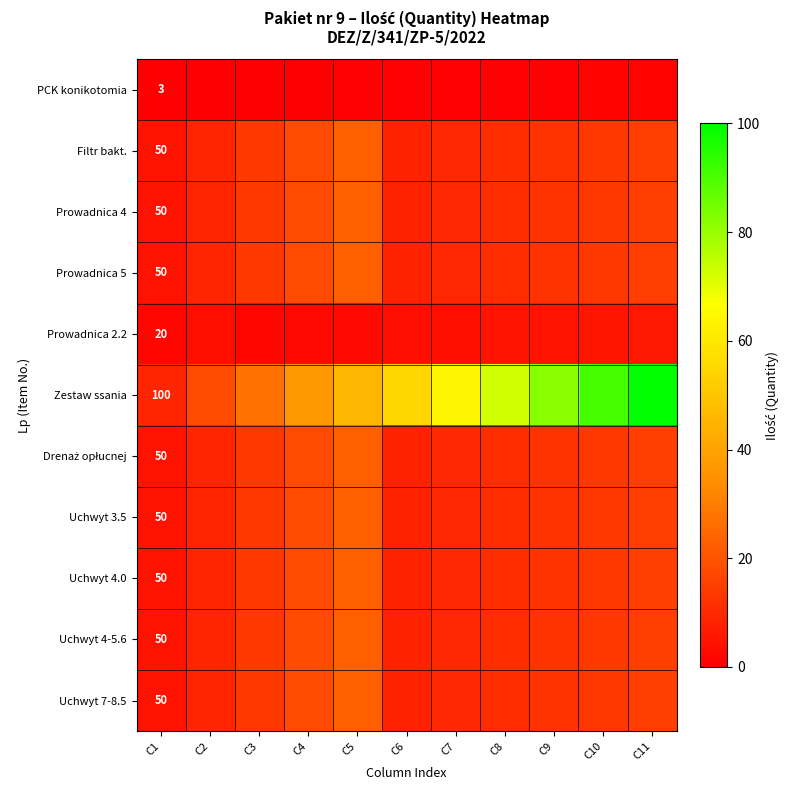

What is the highest value of the Drenaż opłucnej series?

22.7